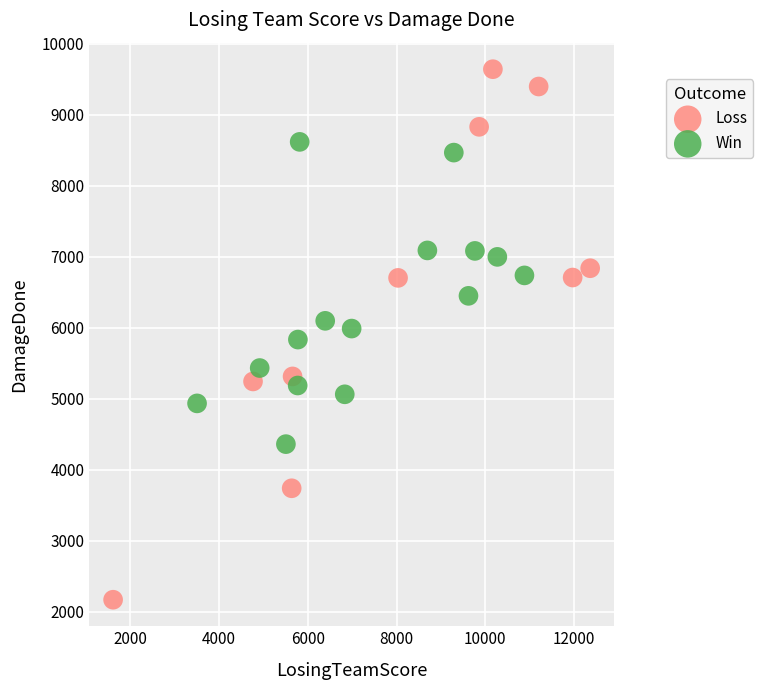

Which series contains the lowest Y value?

Loss